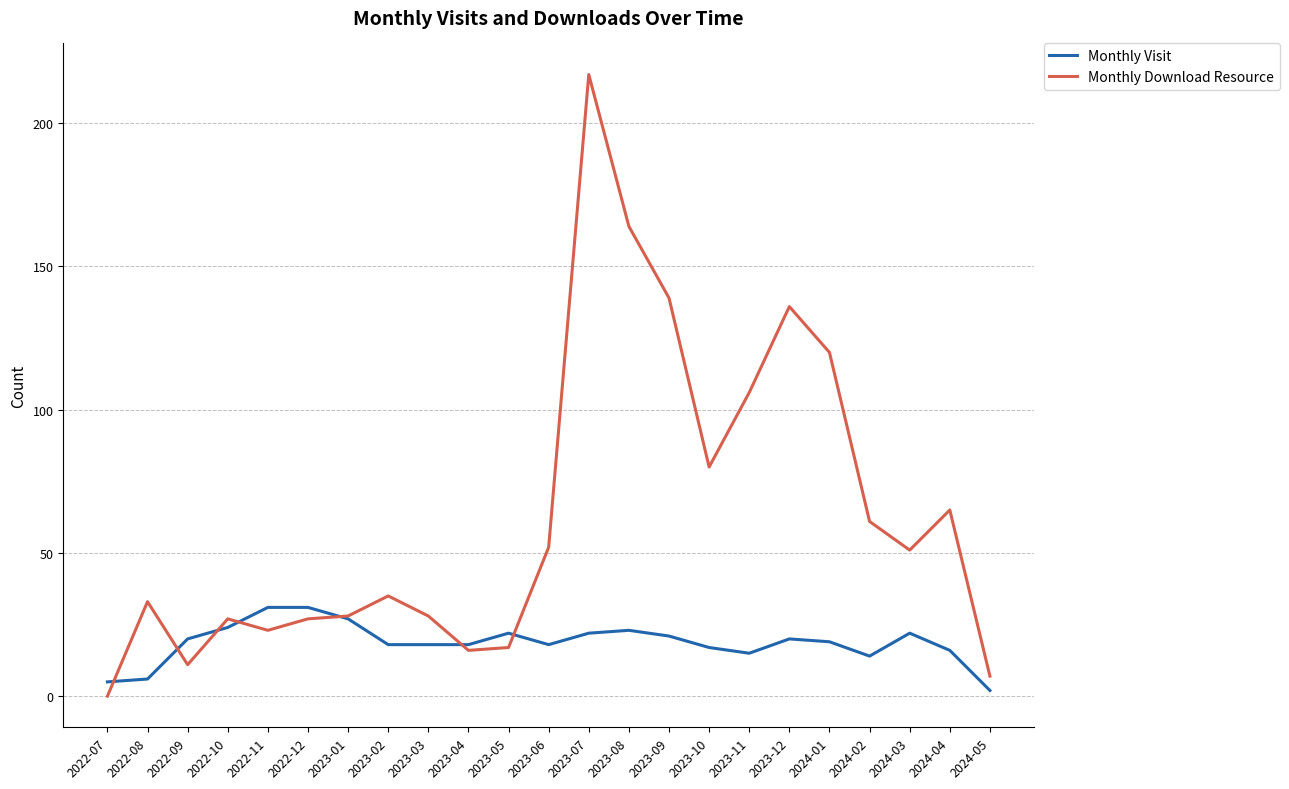

What is the difference between the maximum and minimum values in the Monthly Visit series?

29